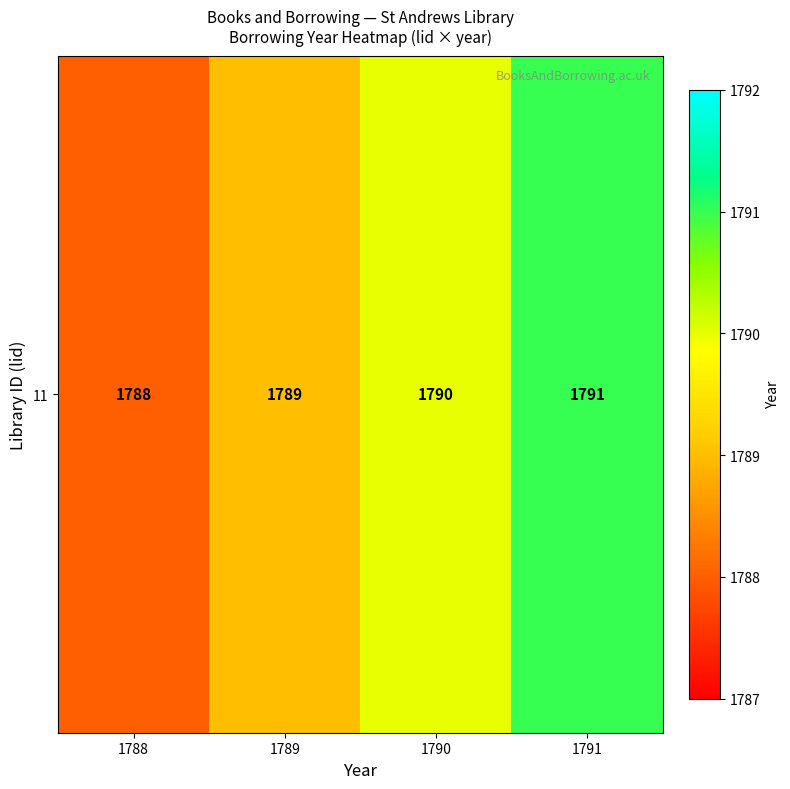

At which label does the data first exceed 1790?

1791